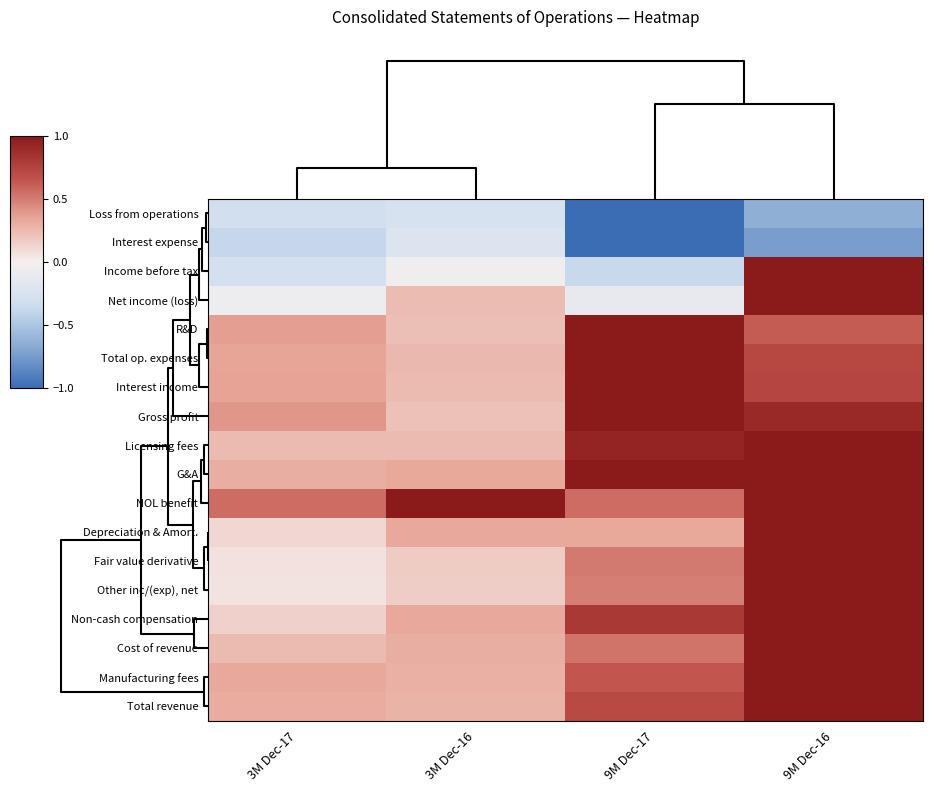

At how many categories does at least one series exceed 0?

4